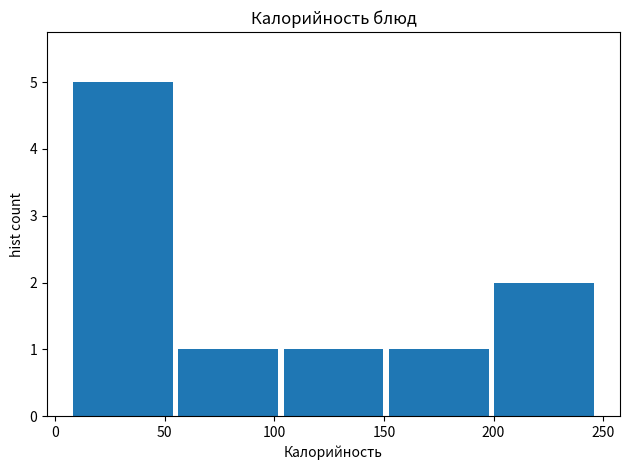

Reading left to right, list every bar in this chart as the range it spans on the x-axis followed by its height. Neither the bar edges nor the heights are printed on the chart, so give them approximately, as read against the axes.

7 to 55: 5
55 to 103: 1
103 to 151: 1
151 to 199: 1
199 to 247: 2